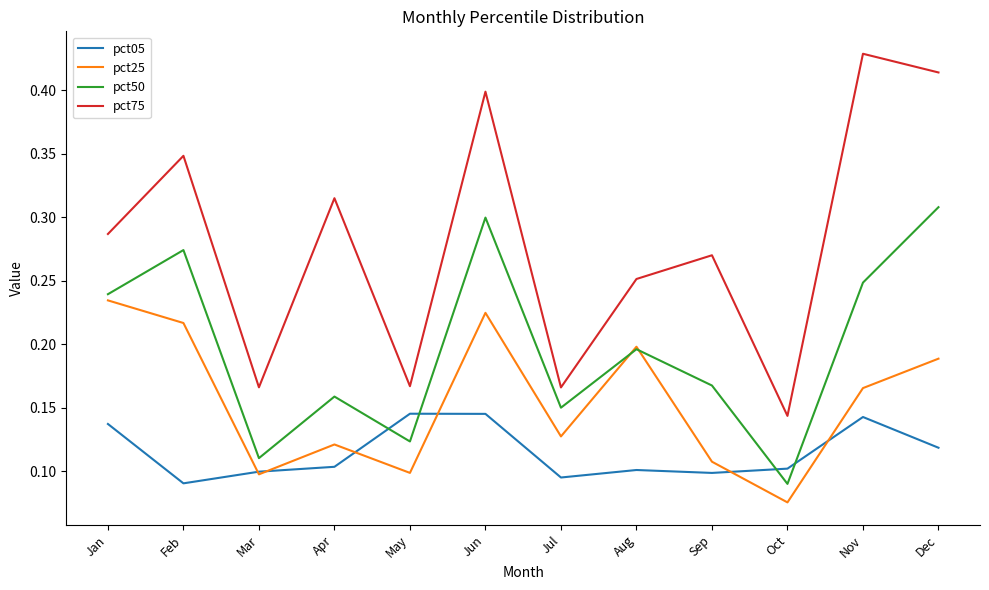

At which label does pct50 reach its peak?

Dec